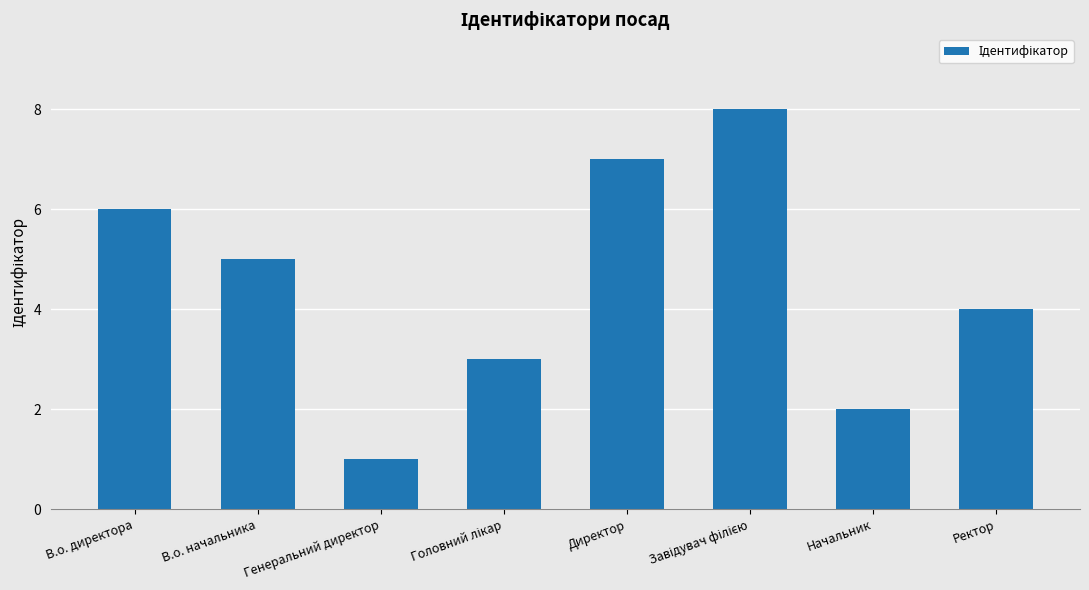

Which category has the lowest value across all series?

Генеральний директор